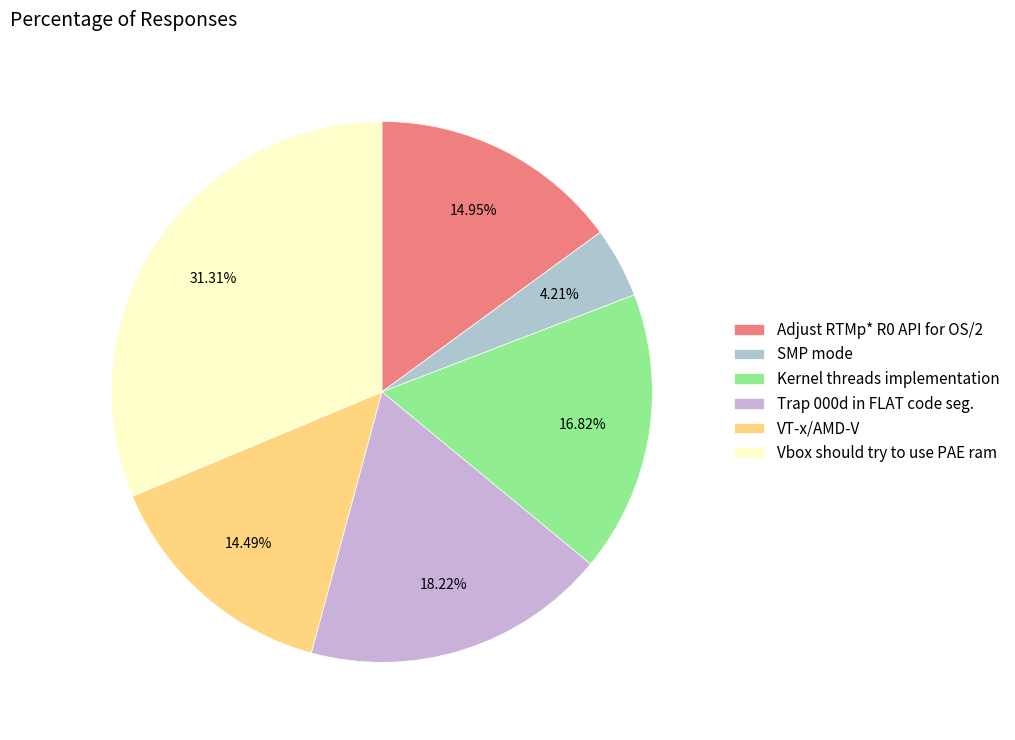

Is Vbox should try to use PAE ram the majority of the pie?

No